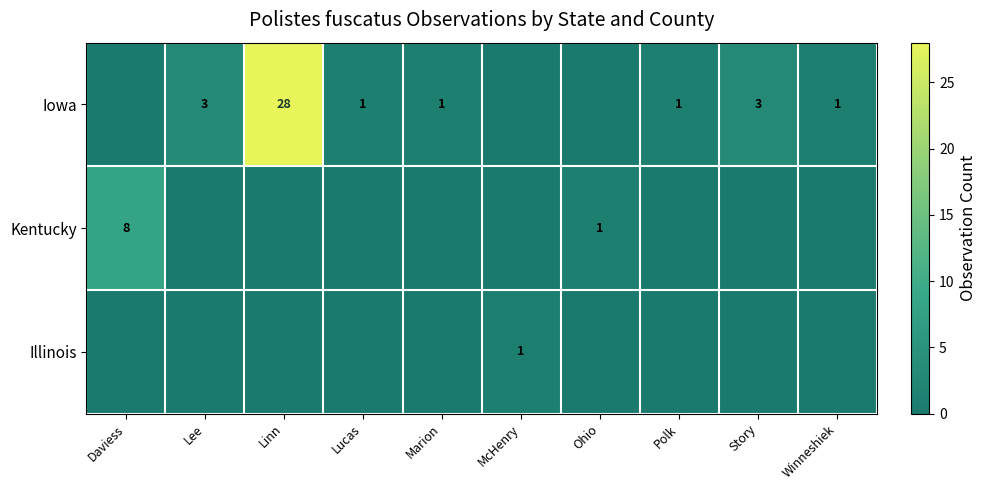

Rank the categories by Illinois value from highest to lowest.

McHenry, Daviess, Lee, Linn, Lucas, Marion, Ohio, Polk, Story, Winneshiek